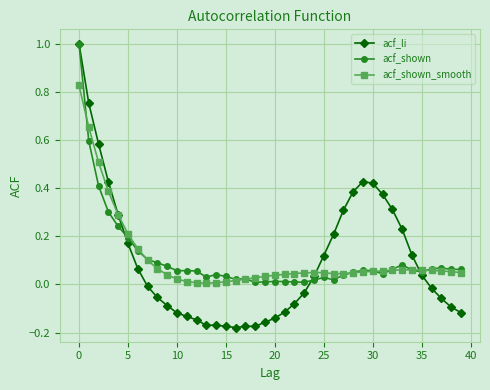

What is the greatest value displayed?

1.0